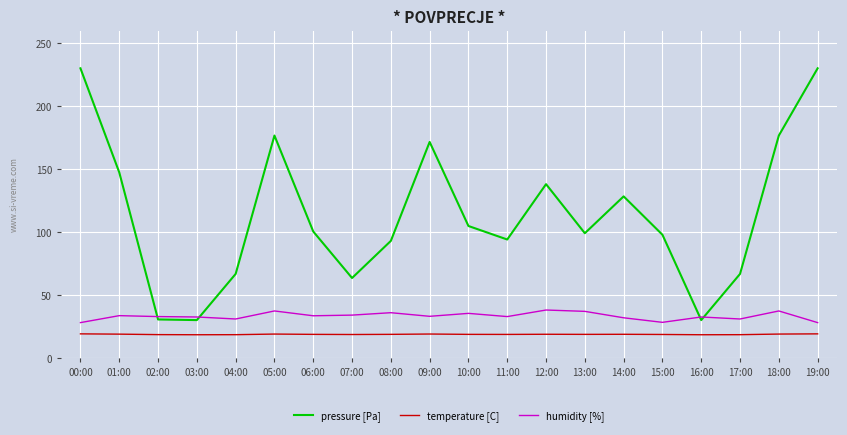

What is the sum of the humidity [%] values at 13:00 and 17:00?

67.8